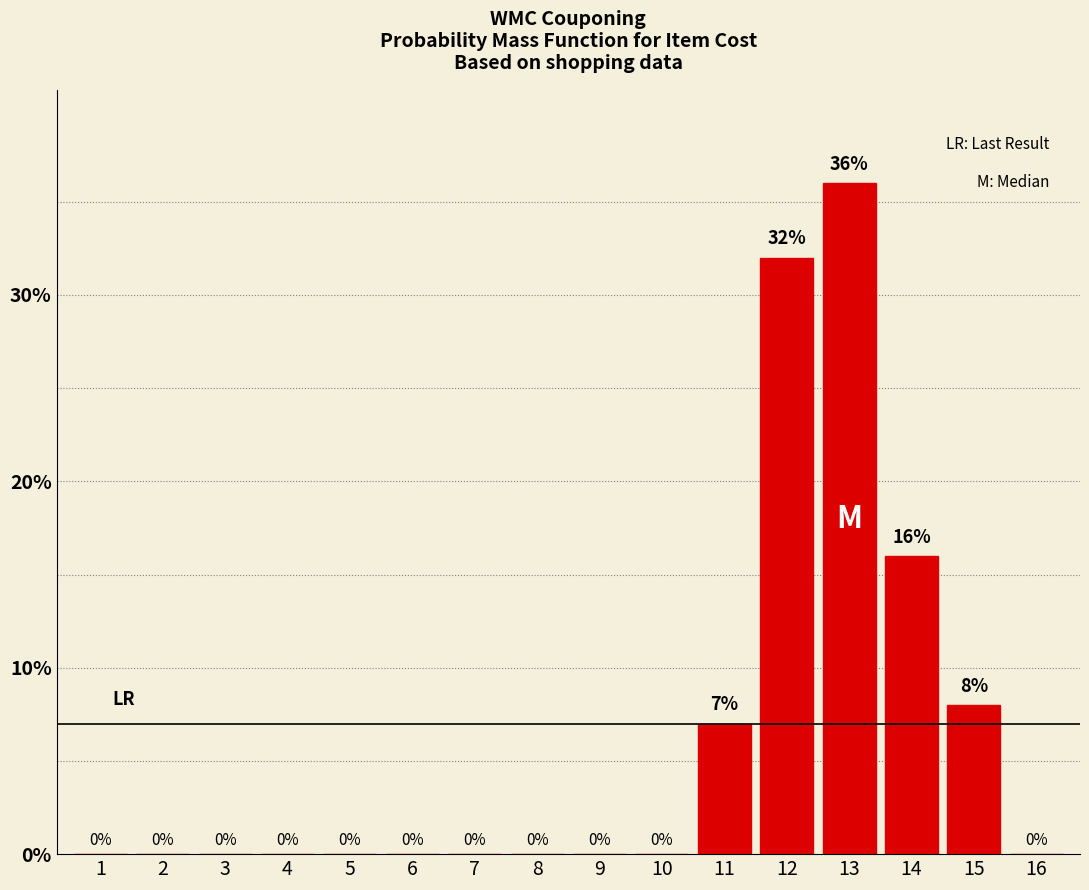

Reading left to right, list all the values displayed in this chart.

1=0	2=0	3=0	4=0	5=0	6=0	7=0	8=0	9=0	10=0	11=7	12=32	13=36	14=16	15=8	16=0